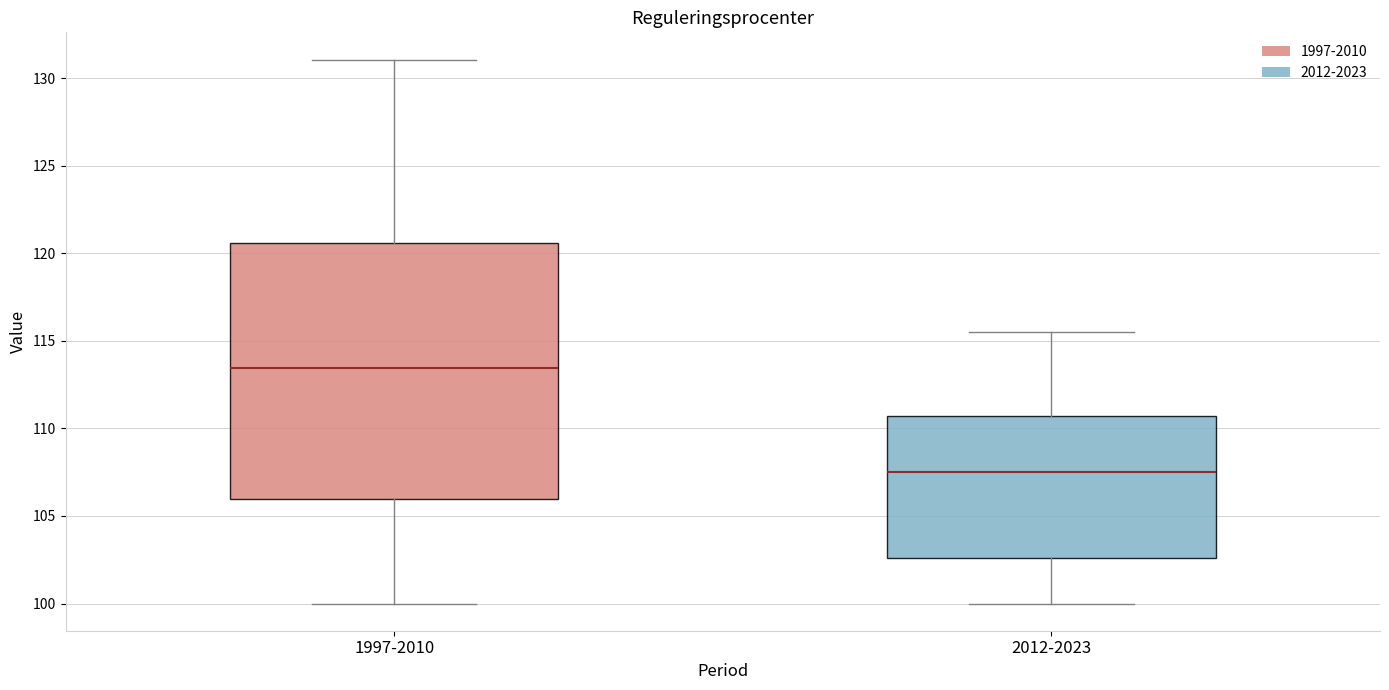

Which box's median line is the highest?

1997-2010